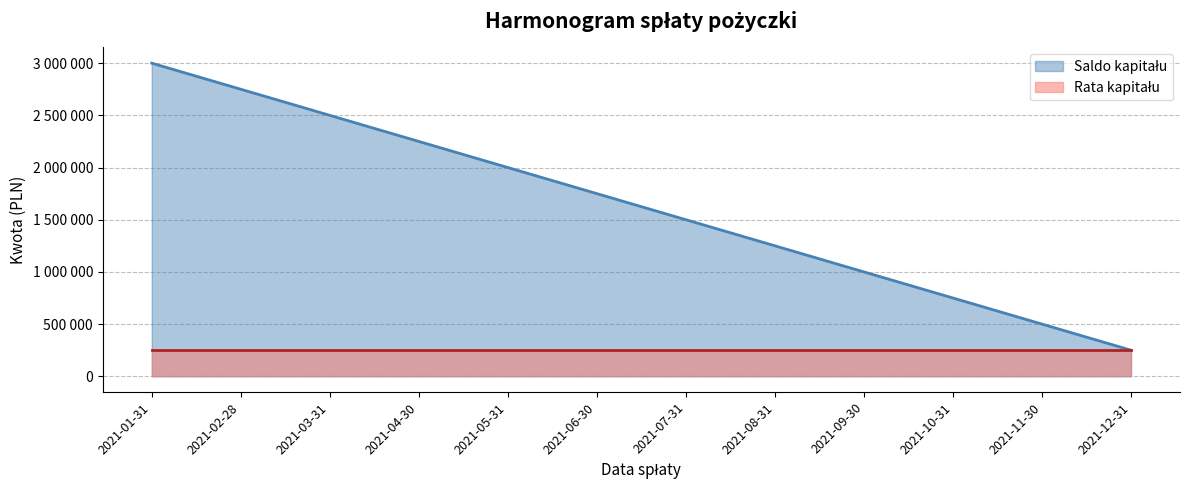

Reading left to right, transcribe all the data shown in this chart.

2021-01-31=3000000	2021-02-28=2750000	2021-03-31=2500000	2021-04-30=2250000	2021-05-31=2000000	2021-06-30=1750000	2021-07-31=1500000	2021-08-31=1250000	2021-09-30=1000000	2021-10-31=750000	2021-11-30=500000	2021-12-31=250000